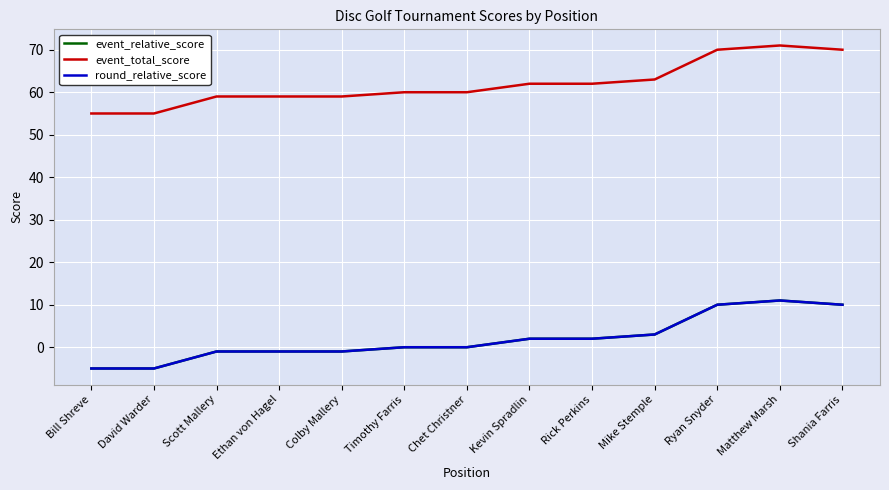

Does the chart have visible grid lines?

Yes